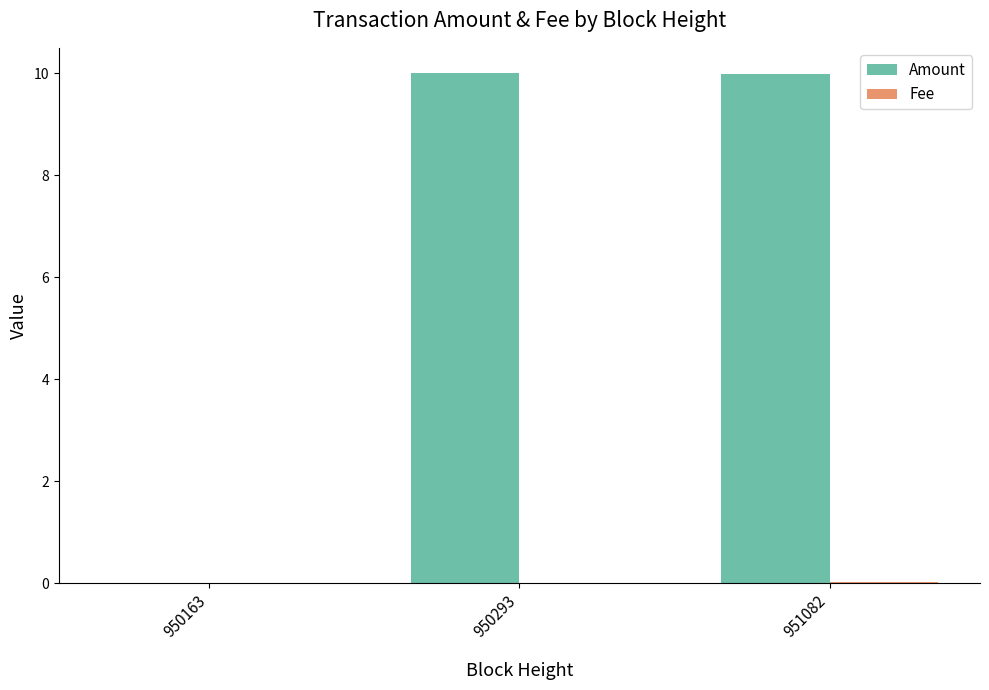

What is the maximum value shown in the chart?

10.0